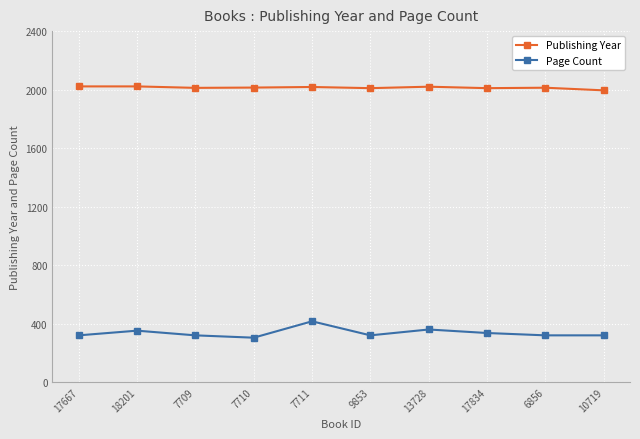

What is the label of the 9th point from the right?

18201